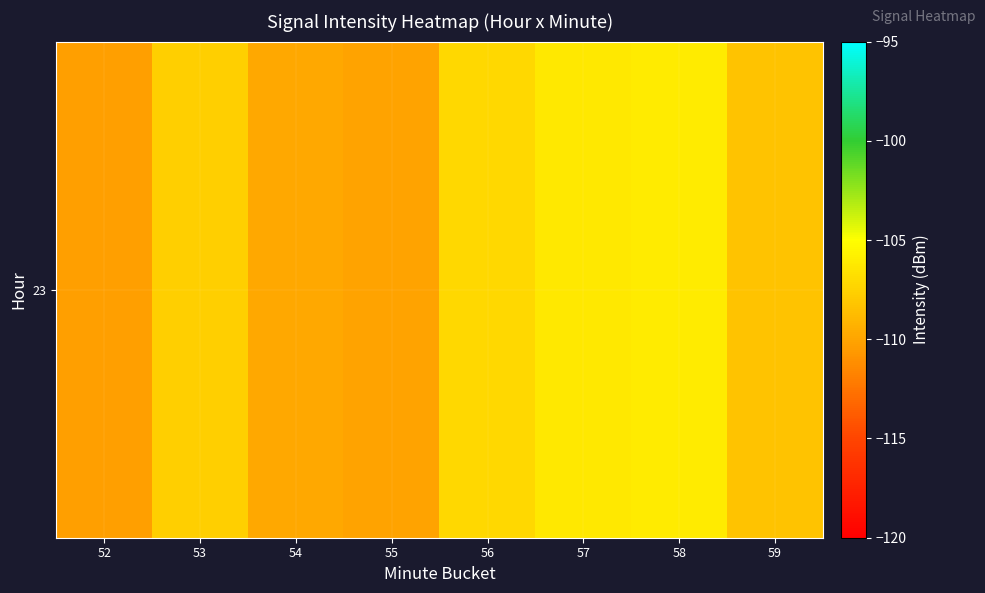

The chart shows a value of -149.9 at 56. True or false?

False